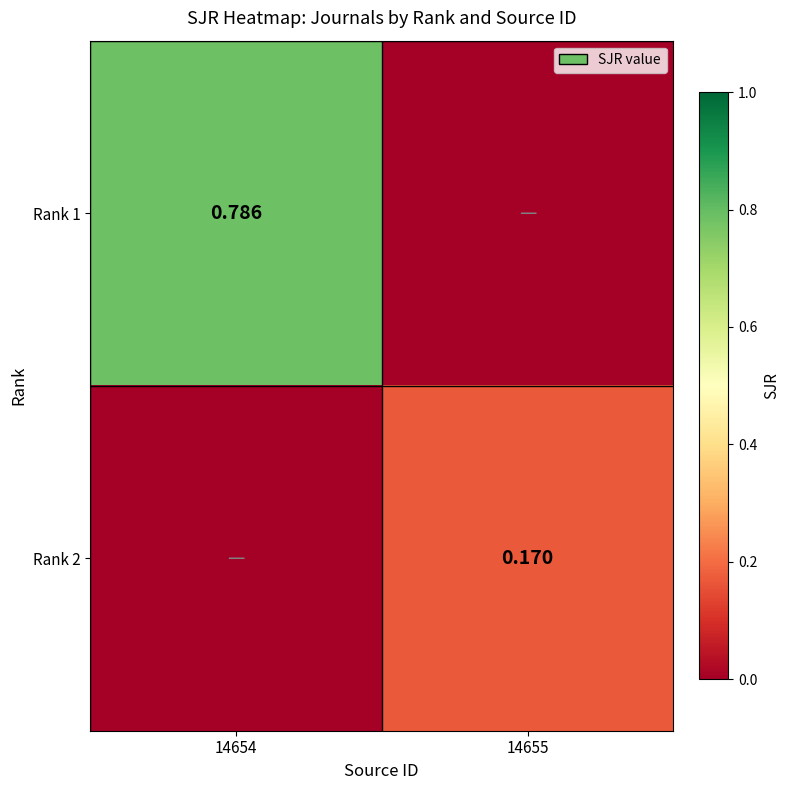

How many distinct data groups are displayed?

2